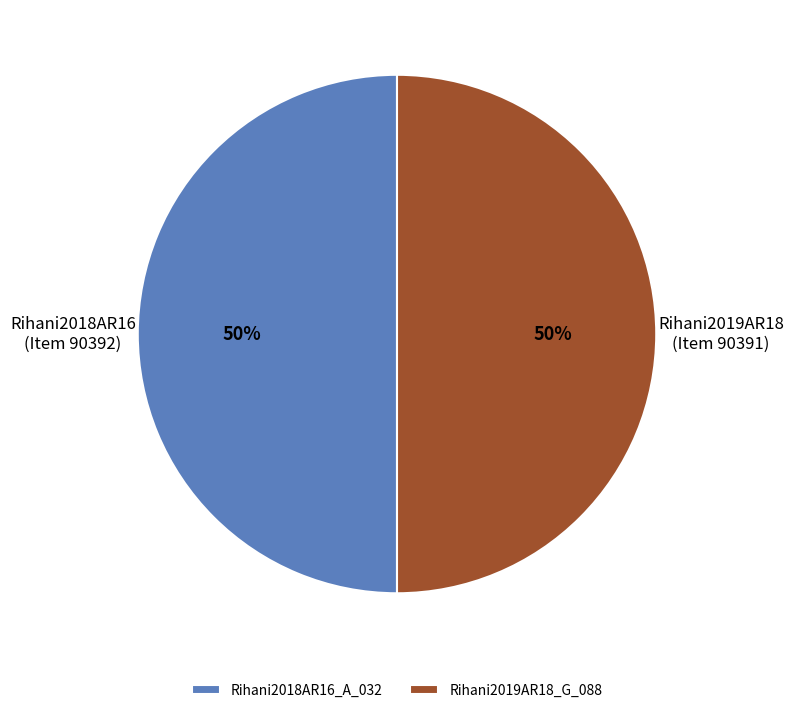

Approximately how many times larger is the value at Rihani2018AR16_A_032 compared to Rihani2019AR18_G_088?

1.0